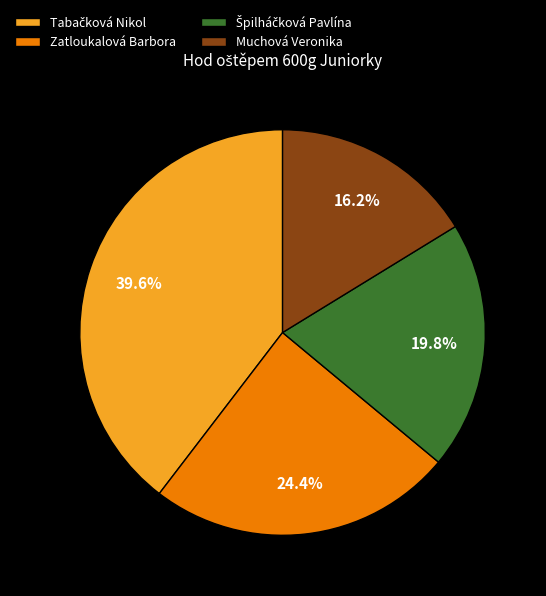

Which has a higher value, Zatloukalová Barbora or Muchová Veronika?

Zatloukalová Barbora